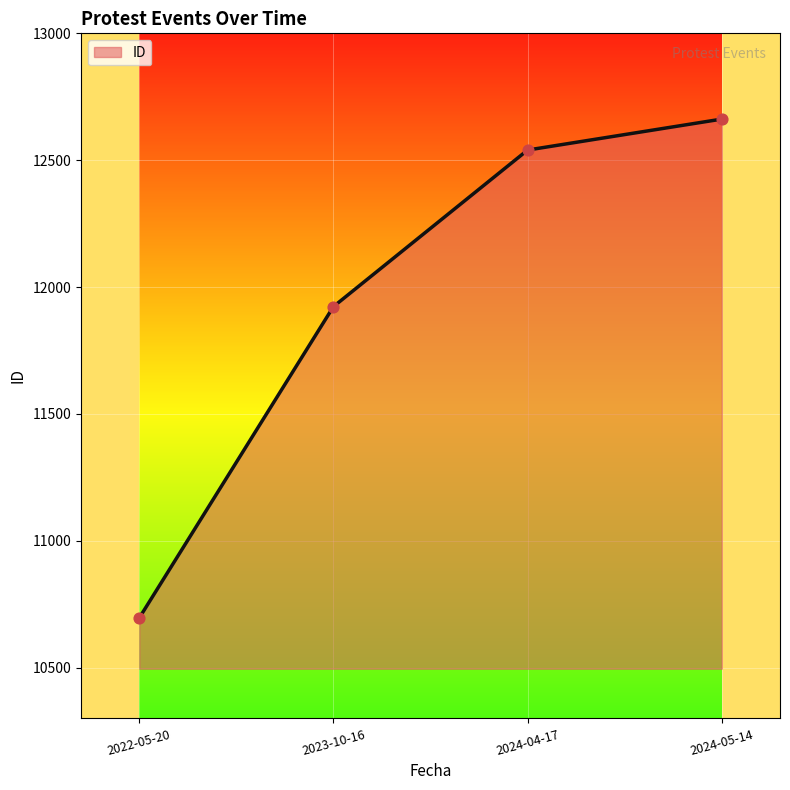

Which has a higher value, 2024-04-17 or 2022-05-20?

2024-04-17